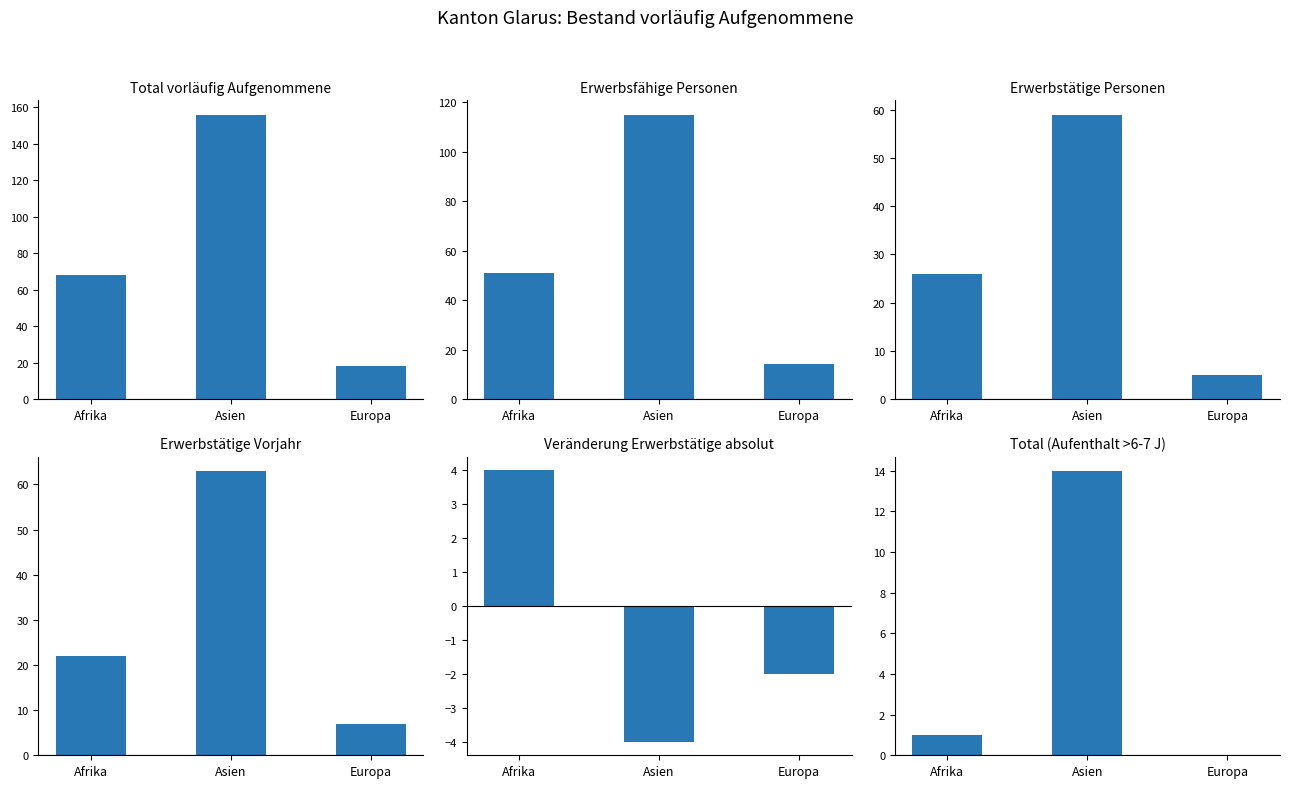

List the series in order of their peak value, lowest first.

Veränderung Erwerbstätige absolut, Total (Aufenthalt >6-7 J), Erwerbstätige Personen, Erwerbstätige Vorjahr, Erwerbsfähige Personen, Total vorläufig Aufgenommene